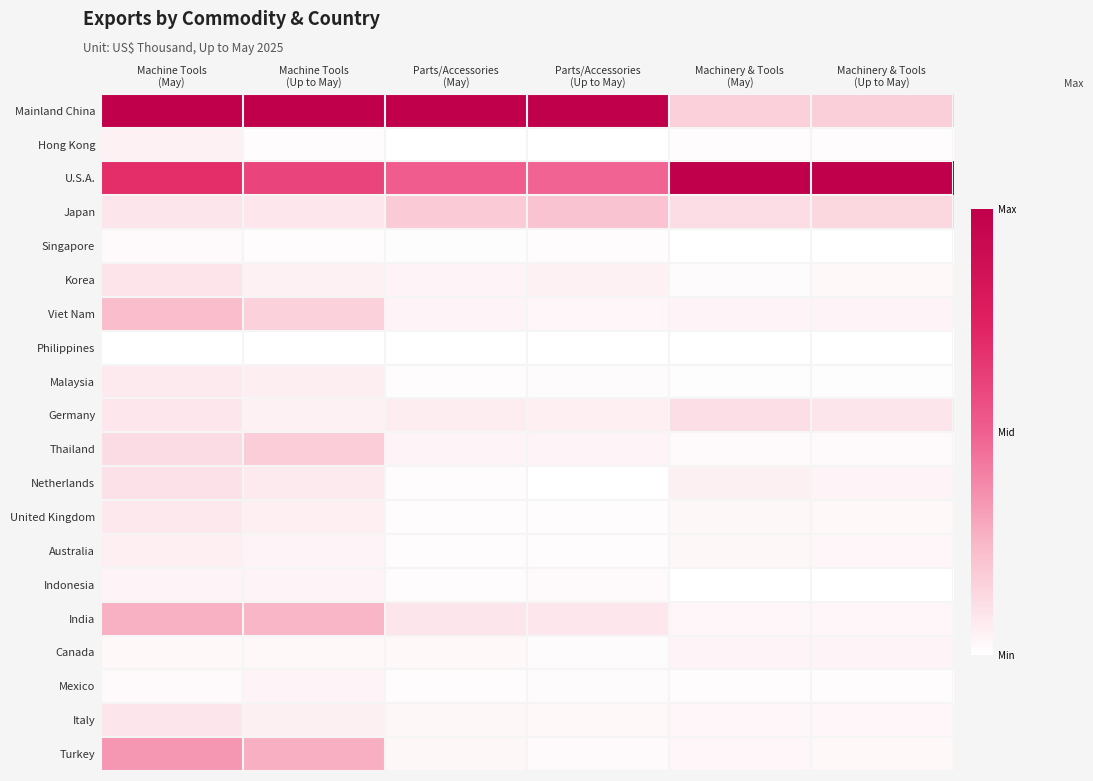

Reading left to right, list all the values displayed in this chart.

Mainland China: Machine Tools
(May)=1.0	Machine Tools
(Up to May)=1.0	Parts/Accessories
(May)=1.0	Parts/Accessories
(Up to May)=1.0	Machinery & Tools
(May)=0.2	Machinery & Tools
(Up to May)=0.2
Hong Kong: Machine Tools
(May)=0.0	Machine Tools
(Up to May)=0.0	Parts/Accessories
(May)=0.0	Parts/Accessories
(Up to May)=0.0	Machinery & Tools
(May)=0.0	Machinery & Tools
(Up to May)=0.0
U.S.A.: Machine Tools
(May)=0.7	Machine Tools
(Up to May)=0.6	Parts/Accessories
(May)=0.5	Parts/Accessories
(Up to May)=0.5	Machinery & Tools
(May)=1.0	Machinery & Tools
(Up to May)=1.0
Japan: Machine Tools
(May)=0.1	Machine Tools
(Up to May)=0.1	Parts/Accessories
(May)=0.2	Parts/Accessories
(Up to May)=0.2	Machinery & Tools
(May)=0.1	Machinery & Tools
(Up to May)=0.1
Singapore: Machine Tools
(May)=0.0	Machine Tools
(Up to May)=0.0	Parts/Accessories
(May)=0.0	Parts/Accessories
(Up to May)=0.0	Machinery & Tools
(May)=0.0	Machinery & Tools
(Up to May)=0.0
Korea: Machine Tools
(May)=0.1	Machine Tools
(Up to May)=0.0	Parts/Accessories
(May)=0.0	Parts/Accessories
(Up to May)=0.0	Machinery & Tools
(May)=0.0	Machinery & Tools
(Up to May)=0.0
Viet Nam: Machine Tools
(May)=0.2	Machine Tools
(Up to May)=0.2	Parts/Accessories
(May)=0.0	Parts/Accessories
(Up to May)=0.0	Machinery & Tools
(May)=0.0	Machinery & Tools
(Up to May)=0.0
Philippines: Machine Tools
(May)=0.0	Machine Tools
(Up to May)=0.0	Parts/Accessories
(May)=0.0	Parts/Accessories
(Up to May)=0.0	Machinery & Tools
(May)=0.0	Machinery & Tools
(Up to May)=0.0
Malaysia: Machine Tools
(May)=0.1	Machine Tools
(Up to May)=0.1	Parts/Accessories
(May)=0.0	Parts/Accessories
(Up to May)=0.0	Machinery & Tools
(May)=0.0	Machinery & Tools
(Up to May)=0.0
Germany: Machine Tools
(May)=0.1	Machine Tools
(Up to May)=0.0	Parts/Accessories
(May)=0.1	Parts/Accessories
(Up to May)=0.1	Machinery & Tools
(May)=0.1	Machinery & Tools
(Up to May)=0.1
Thailand: Machine Tools
(May)=0.1	Machine Tools
(Up to May)=0.2	Parts/Accessories
(May)=0.0	Parts/Accessories
(Up to May)=0.0	Machinery & Tools
(May)=0.0	Machinery & Tools
(Up to May)=0.0
Netherlands: Machine Tools
(May)=0.1	Machine Tools
(Up to May)=0.1	Parts/Accessories
(May)=0.0	Parts/Accessories
(Up to May)=0.0	Machinery & Tools
(May)=0.1	Machinery & Tools
(Up to May)=0.0
United Kingdom: Machine Tools
(May)=0.1	Machine Tools
(Up to May)=0.1	Parts/Accessories
(May)=0.0	Parts/Accessories
(Up to May)=0.0	Machinery & Tools
(May)=0.0	Machinery & Tools
(Up to May)=0.0
Australia: Machine Tools
(May)=0.1	Machine Tools
(Up to May)=0.0	Parts/Accessories
(May)=0.0	Parts/Accessories
(Up to May)=0.0	Machinery & Tools
(May)=0.0	Machinery & Tools
(Up to May)=0.0
Indonesia: Machine Tools
(May)=0.0	Machine Tools
(Up to May)=0.0	Parts/Accessories
(May)=0.0	Parts/Accessories
(Up to May)=0.0	Machinery & Tools
(May)=0.0	Machinery & Tools
(Up to May)=0.0
India: Machine Tools
(May)=0.3	Machine Tools
(Up to May)=0.3	Parts/Accessories
(May)=0.1	Parts/Accessories
(Up to May)=0.1	Machinery & Tools
(May)=0.0	Machinery & Tools
(Up to May)=0.0
Canada: Machine Tools
(May)=0.0	Machine Tools
(Up to May)=0.0	Parts/Accessories
(May)=0.0	Parts/Accessories
(Up to May)=0.0	Machinery & Tools
(May)=0.0	Machinery & Tools
(Up to May)=0.0
Mexico: Machine Tools
(May)=0.0	Machine Tools
(Up to May)=0.0	Parts/Accessories
(May)=0.0	Parts/Accessories
(Up to May)=0.0	Machinery & Tools
(May)=0.0	Machinery & Tools
(Up to May)=0.0
Italy: Machine Tools
(May)=0.1	Machine Tools
(Up to May)=0.1	Parts/Accessories
(May)=0.0	Parts/Accessories
(Up to May)=0.0	Machinery & Tools
(May)=0.0	Machinery & Tools
(Up to May)=0.0
Turkey: Machine Tools
(May)=0.3	Machine Tools
(Up to May)=0.3	Parts/Accessories
(May)=0.0	Parts/Accessories
(Up to May)=0.0	Machinery & Tools
(May)=0.0	Machinery & Tools
(Up to May)=0.0